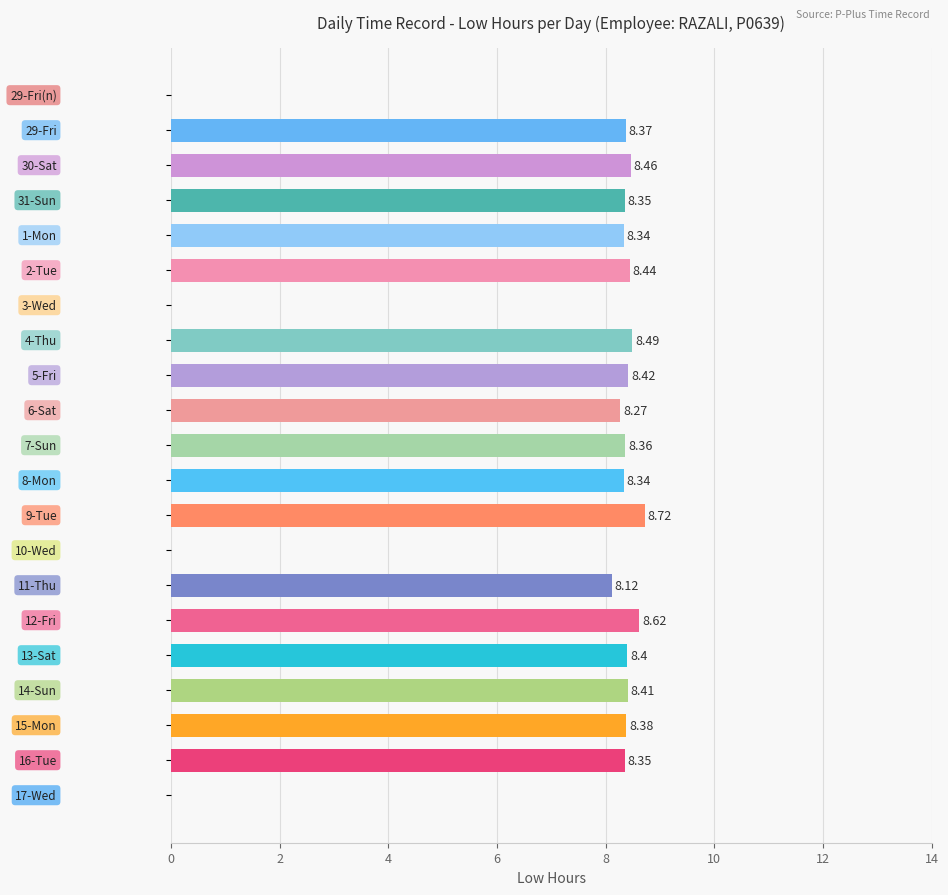

What is the sum of all values?

142.8